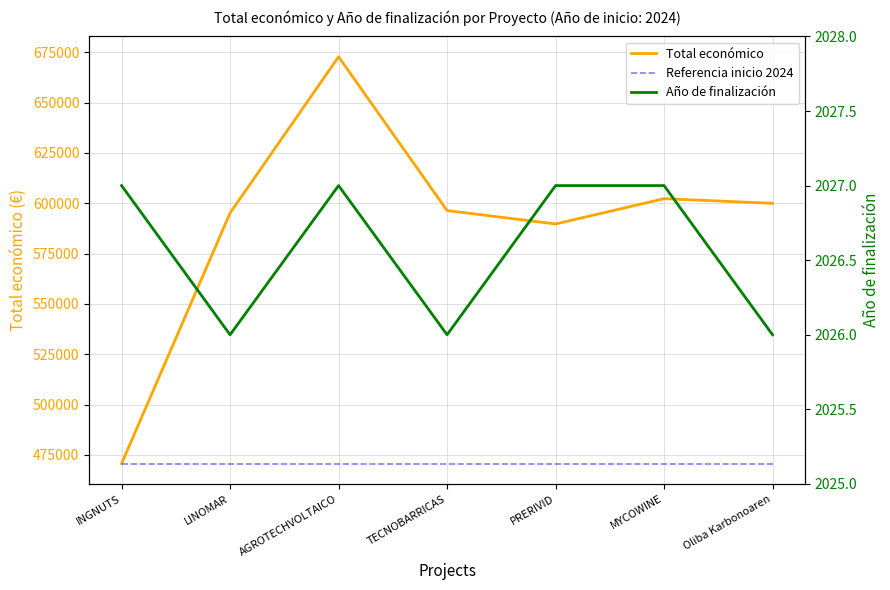

What is the sum of all Total económico values?

4127057.4